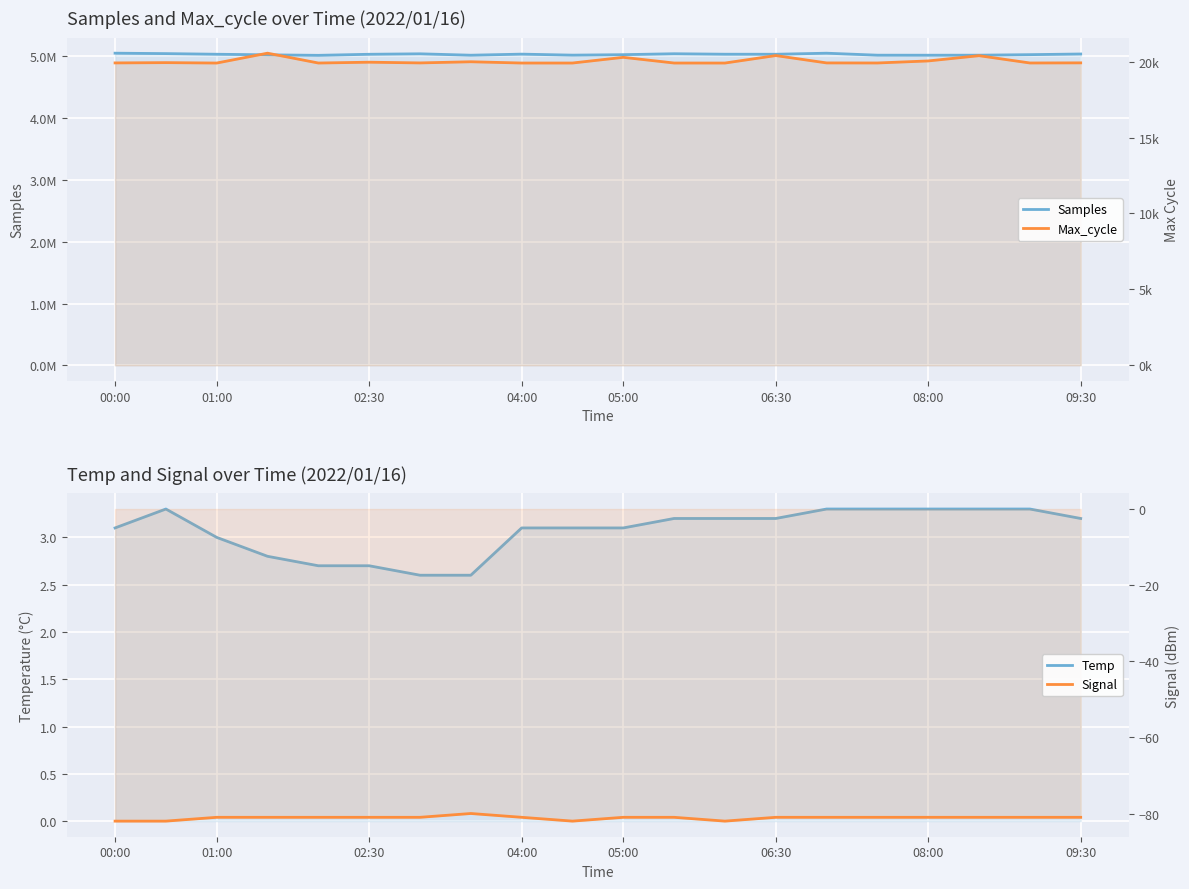

True or false: Temp and Signal cross at least once.

False